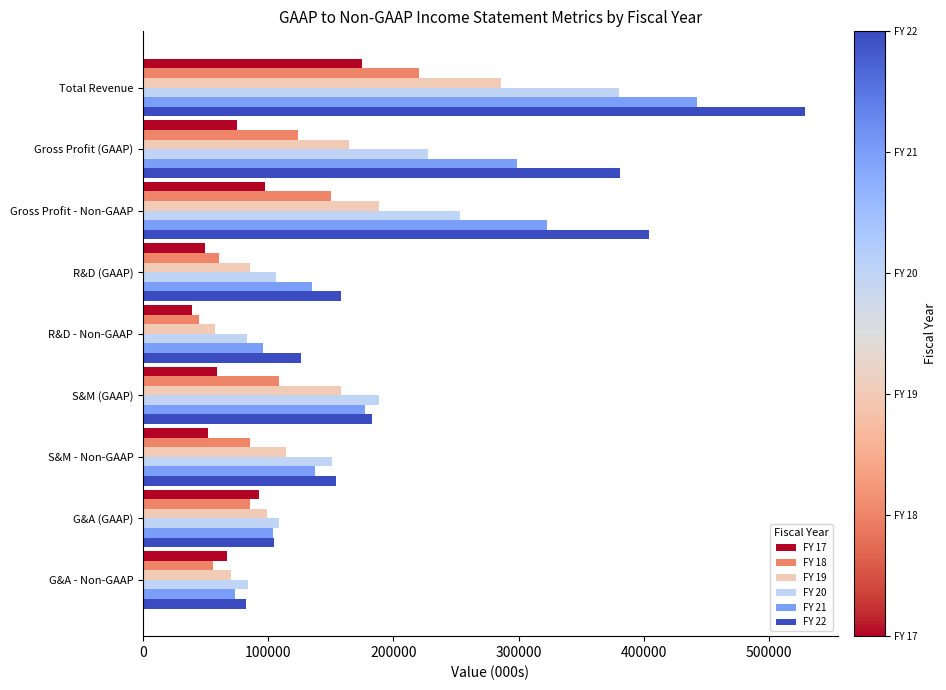

What are all the series names shown in the legend?

FY 17, FY 18, FY 19, FY 20, FY 21, FY 22